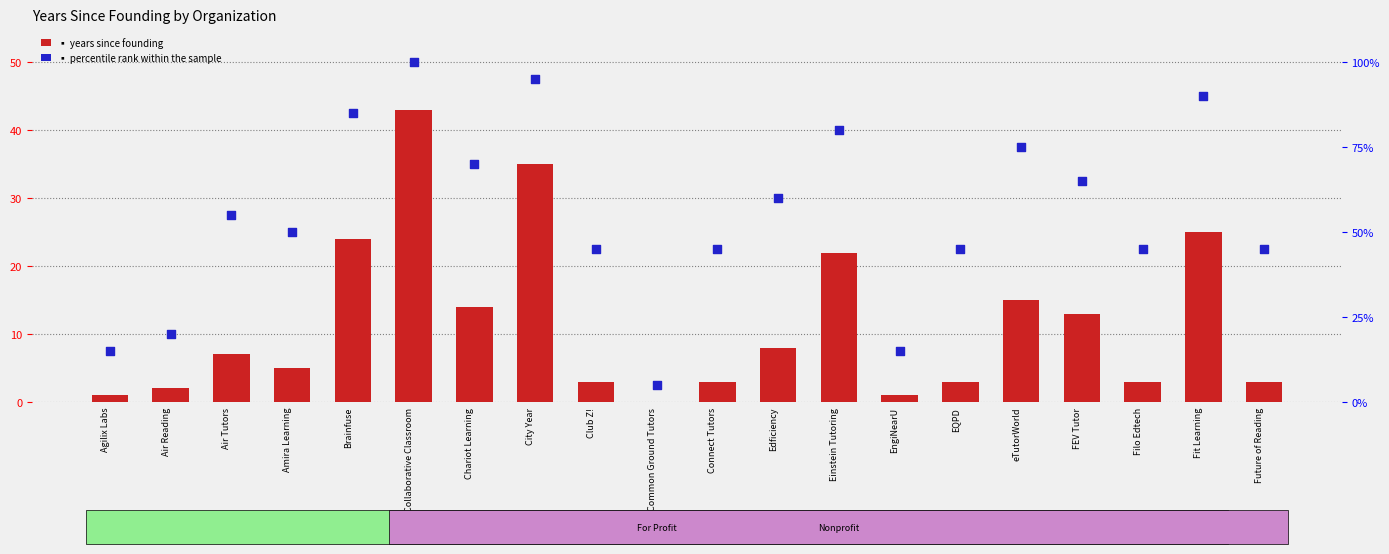

At which category is the sum across all series the highest?

Collaborative Classroom